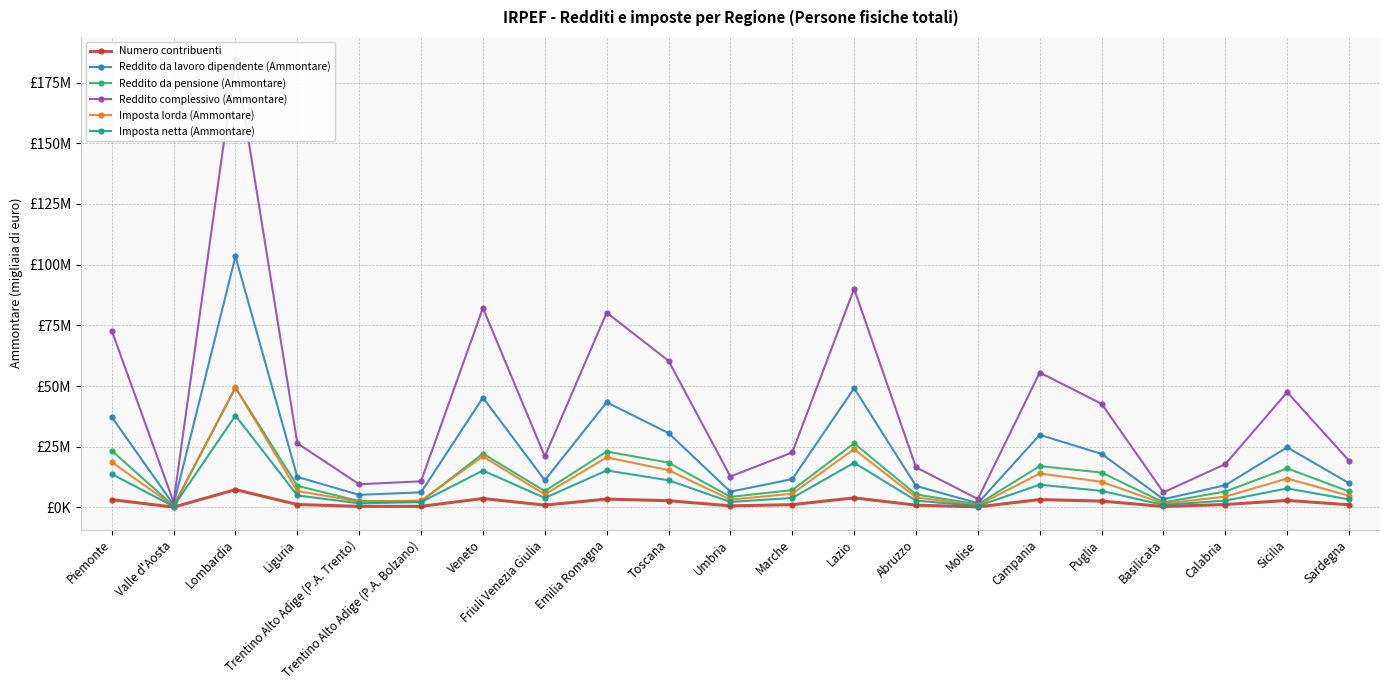

True or false: Numero contribuenti and Reddito da lavoro dipendente (Ammontare) intersect in this chart.

False